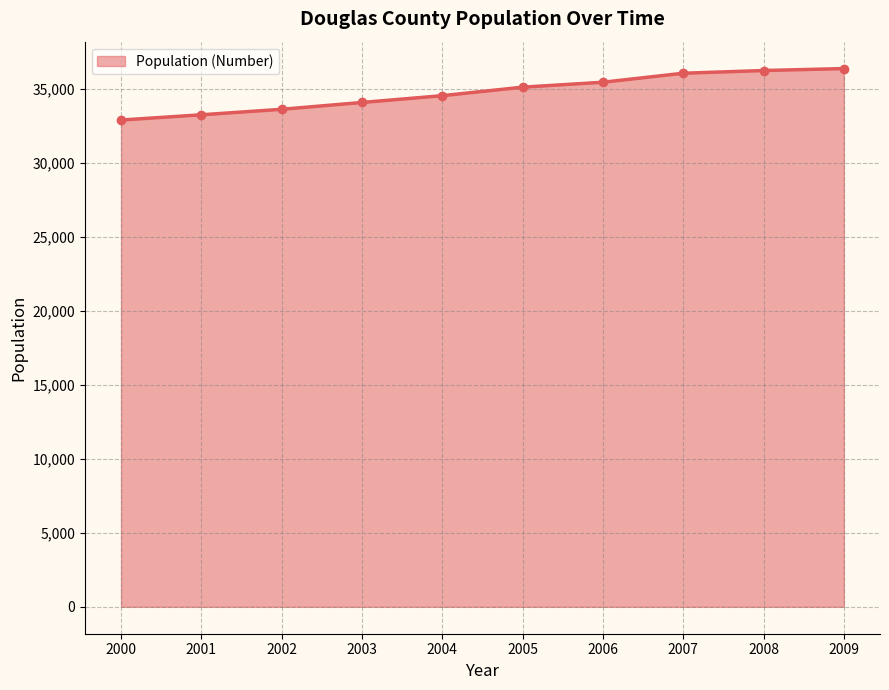

Count the number of data series in this chart.

1